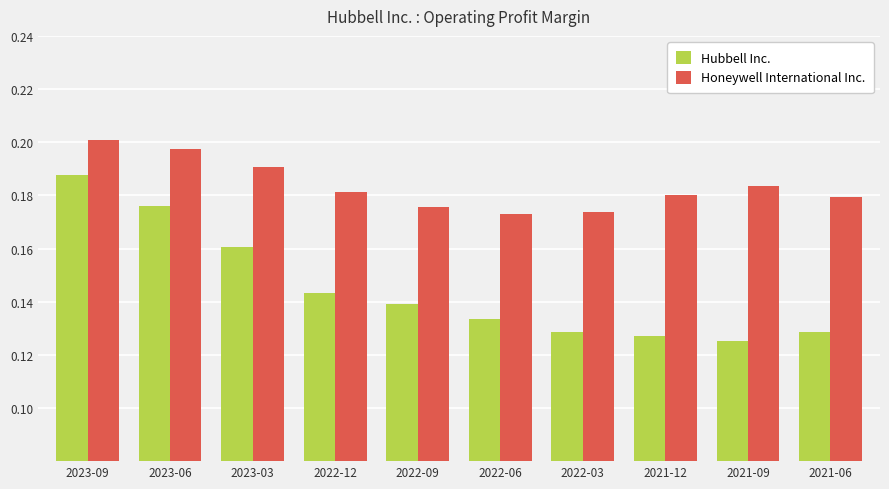

What is the total value across all series at 2023-09?

0.4